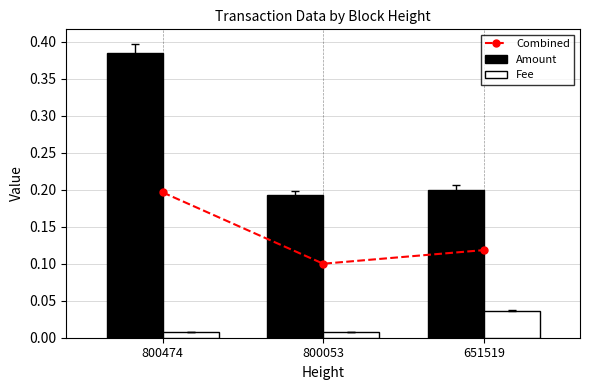

List the series in order of their peak value, lowest first.

Fee, Combined, Amount